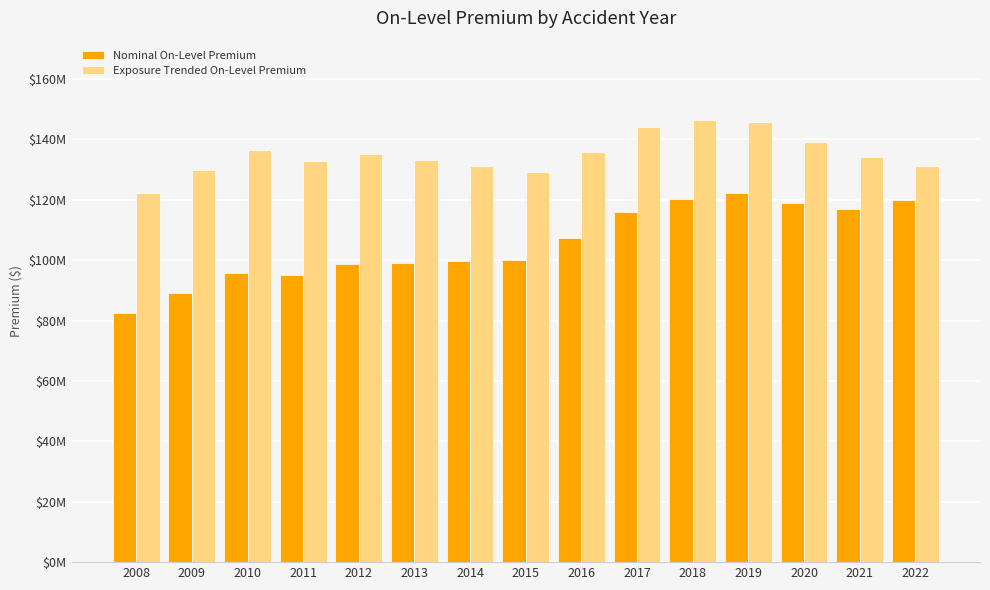

What is the sum of all Exposure Trended On-Level Premium values?

2026666193.5